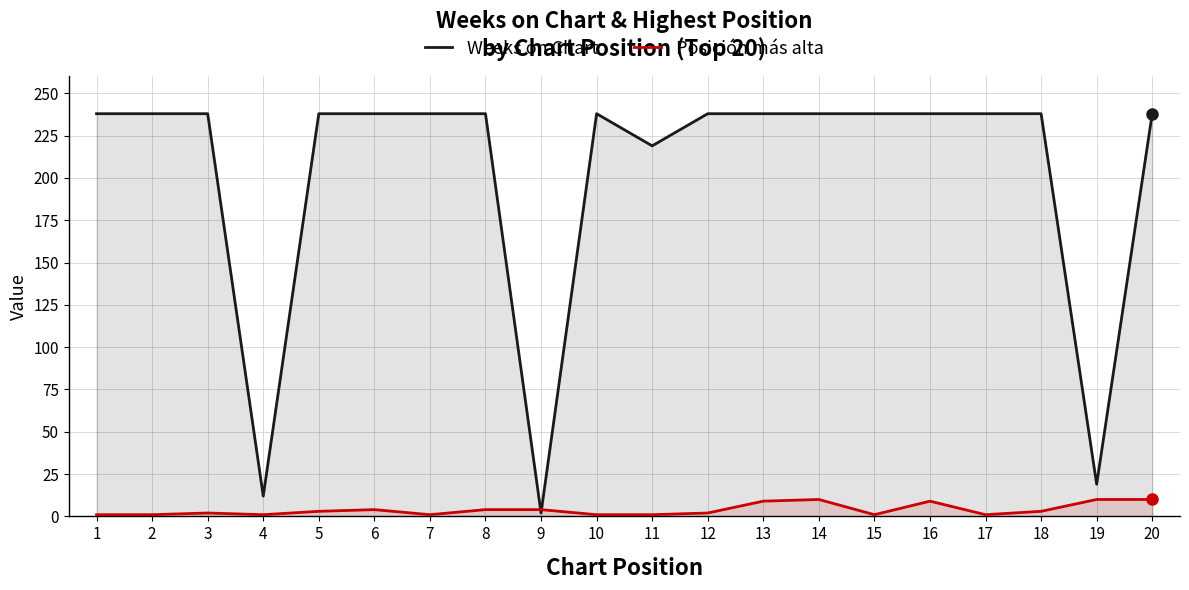

Reading left to right, list all the values displayed in this chart.

Weeks on Chart: 238	238	238	12	238	238	238	238	2	238	219	238	238	238	238	238	238	238	19	238
Posición más alta: 1	1	2	1	3	4	1	4	4	1	1	2	9	10	1	9	1	3	10	10